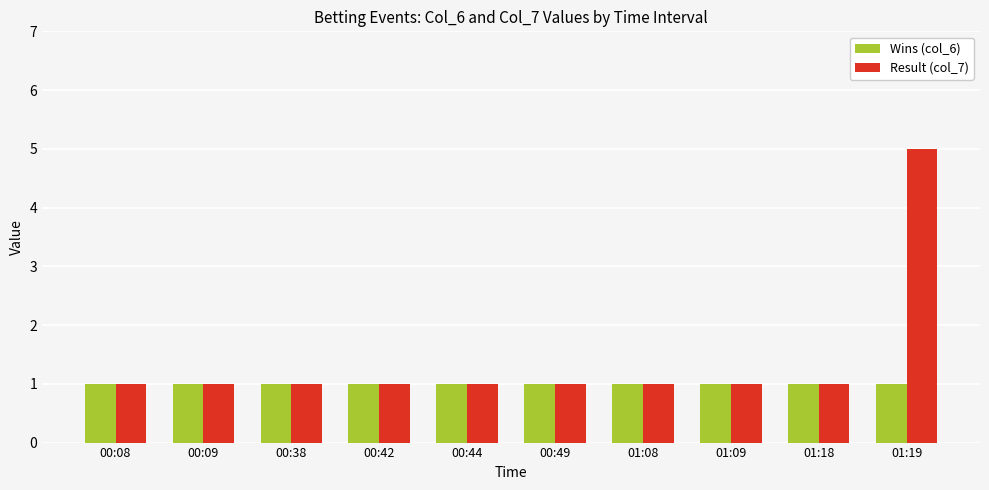

What is the label of the 5th bar from the right?

00:49